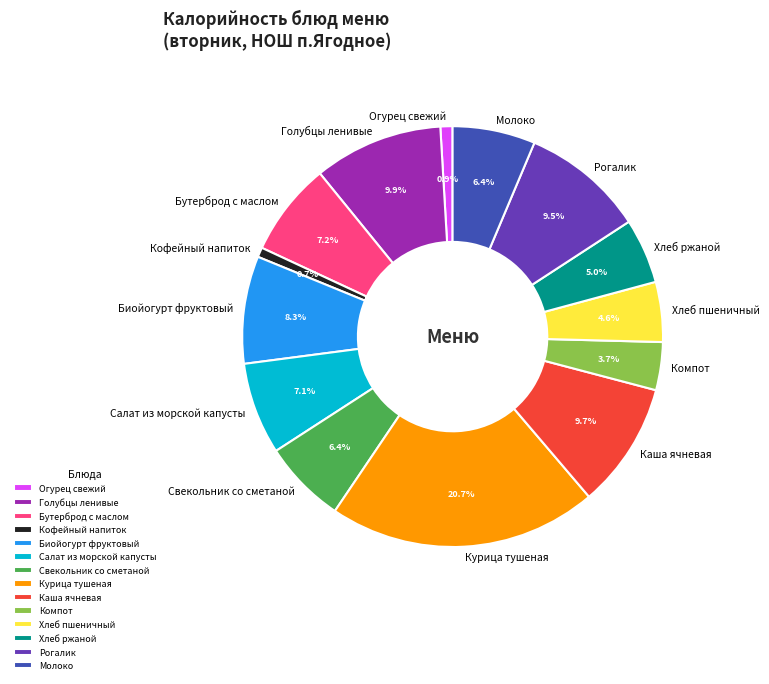

Count the number of slices in the pie.

14